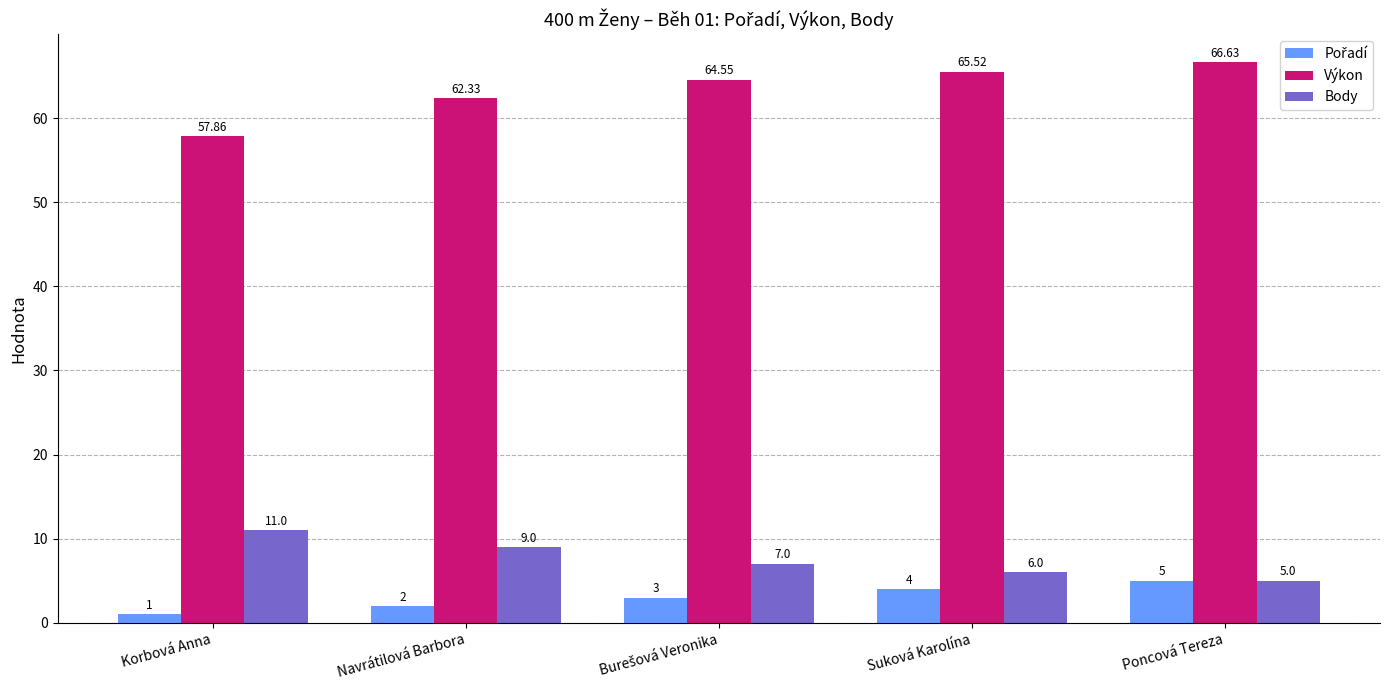

Does the chart contain stacked bars?

No